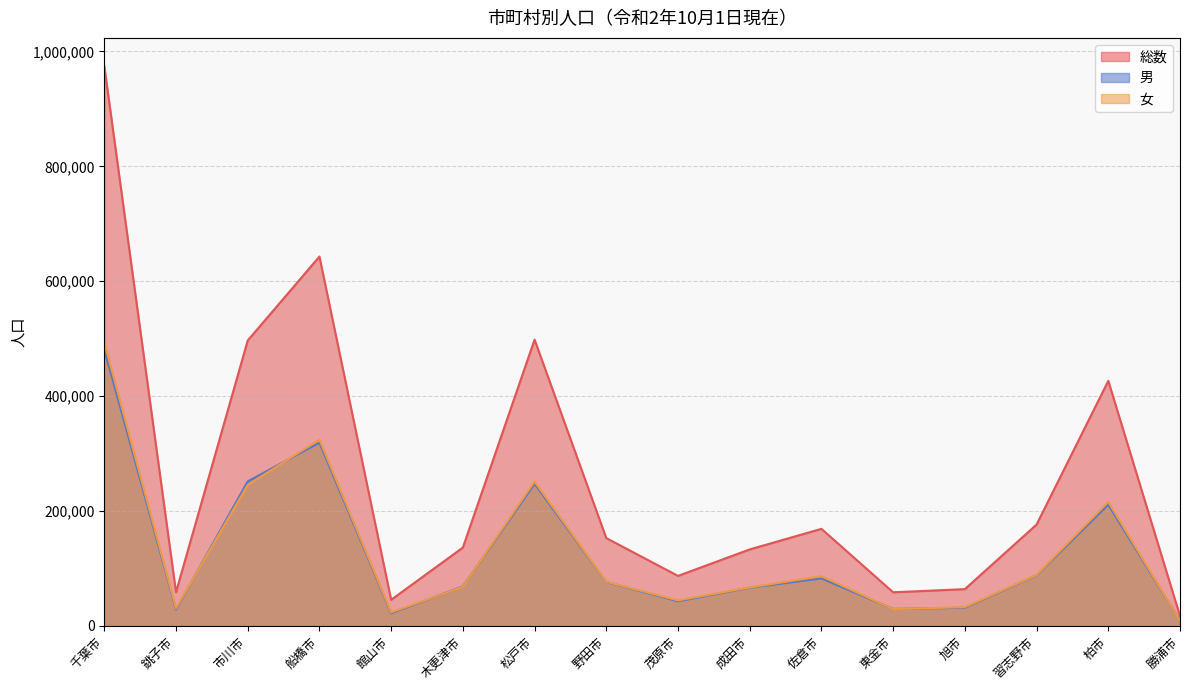

What position from the left is 船橋市?

4